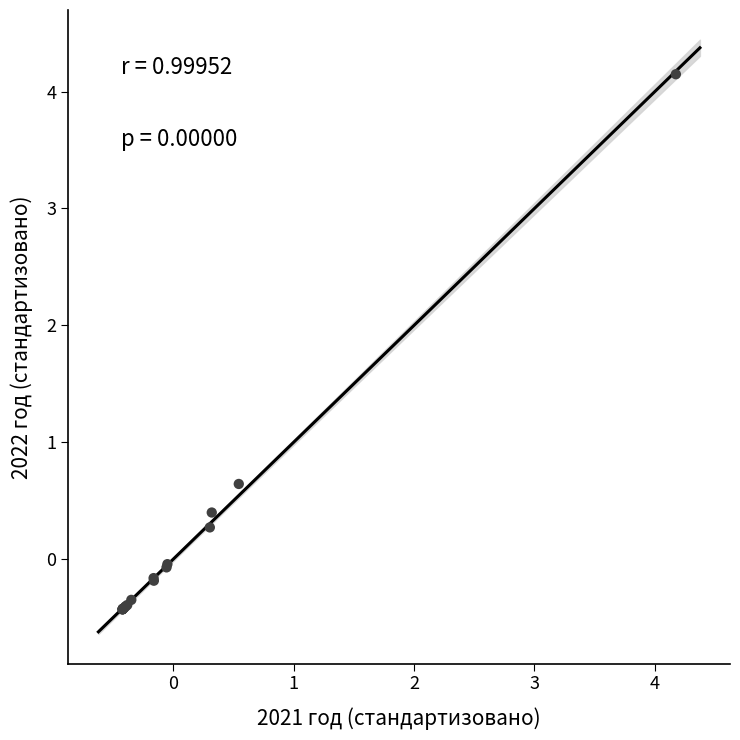

What Y value in the scatter plot is closest to 1?

0.6